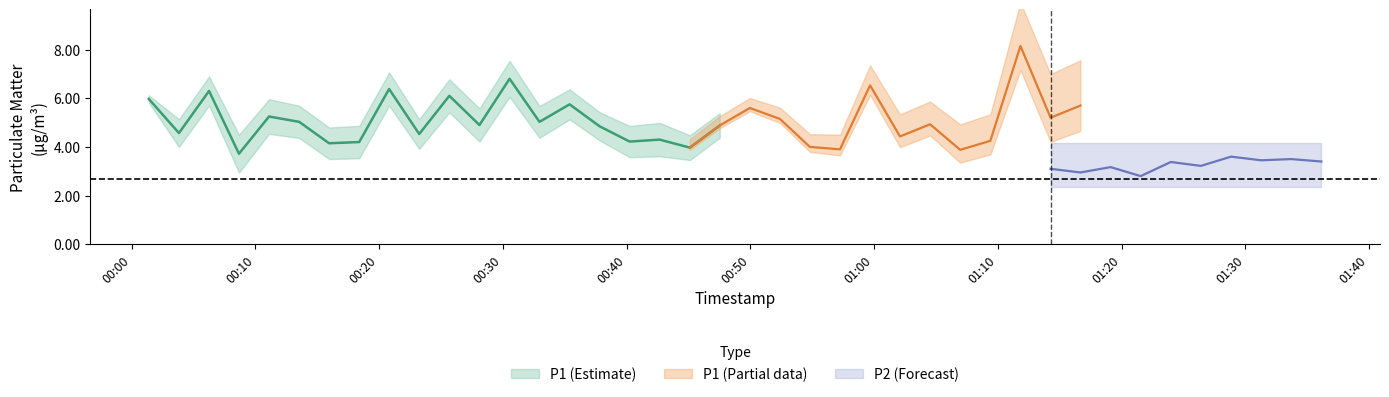

Rank the series at 18 from lowest to highest value.

P2, P1